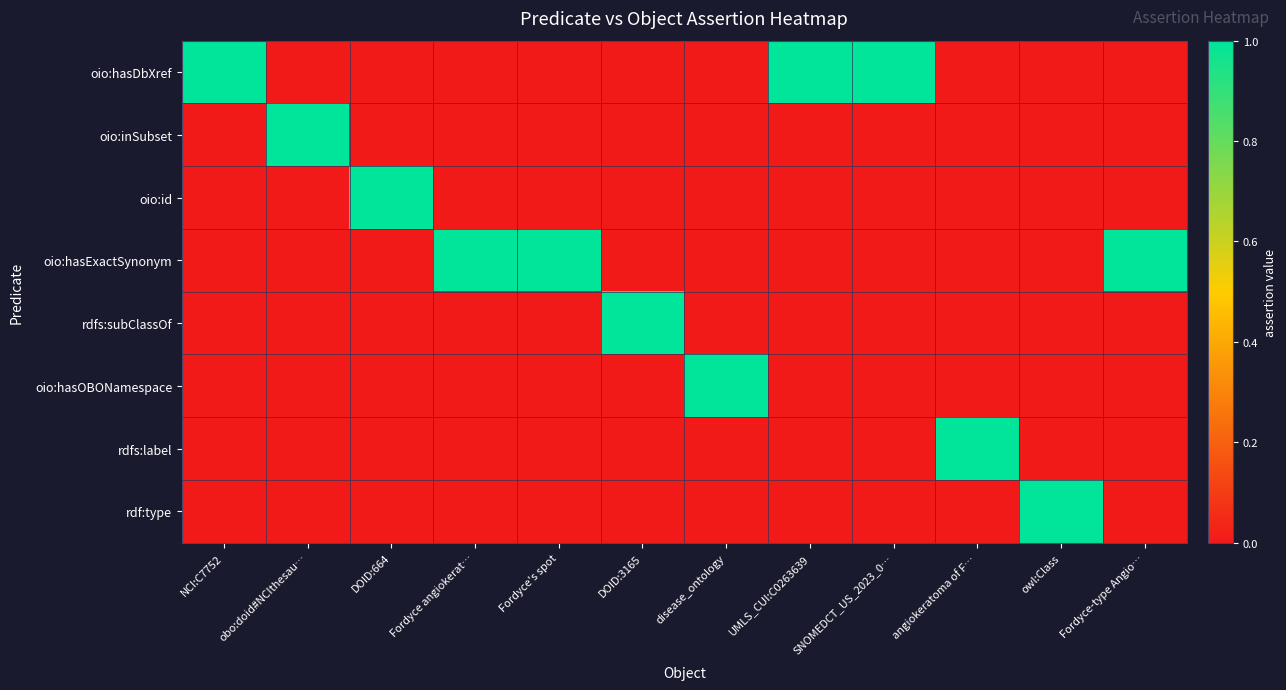

Reading left to right, what are all the values shown in this chart?

oio:hasDbXref: NCI:C7752=1	obo:doid#NCIthesau…=0	DOID:664=0	Fordyce angiokerat…=0	Fordyce's spot=0	DOID:3165=0	disease_ontology=0	UMLS_CUI:C0263639=1	SNOMEDCT_US_2023_0…=1	angiokeratoma of F…=0	owl:Class=0	Fordyce-type Angio…=0
oio:inSubset: NCI:C7752=0	obo:doid#NCIthesau…=1	DOID:664=0	Fordyce angiokerat…=0	Fordyce's spot=0	DOID:3165=0	disease_ontology=0	UMLS_CUI:C0263639=0	SNOMEDCT_US_2023_0…=0	angiokeratoma of F…=0	owl:Class=0	Fordyce-type Angio…=0
oio:id: NCI:C7752=0	obo:doid#NCIthesau…=0	DOID:664=1	Fordyce angiokerat…=0	Fordyce's spot=0	DOID:3165=0	disease_ontology=0	UMLS_CUI:C0263639=0	SNOMEDCT_US_2023_0…=0	angiokeratoma of F…=0	owl:Class=0	Fordyce-type Angio…=0
oio:hasExactSynonym: NCI:C7752=0	obo:doid#NCIthesau…=0	DOID:664=0	Fordyce angiokerat…=1	Fordyce's spot=1	DOID:3165=0	disease_ontology=0	UMLS_CUI:C0263639=0	SNOMEDCT_US_2023_0…=0	angiokeratoma of F…=0	owl:Class=0	Fordyce-type Angio…=1
rdfs:subClassOf: NCI:C7752=0	obo:doid#NCIthesau…=0	DOID:664=0	Fordyce angiokerat…=0	Fordyce's spot=0	DOID:3165=1	disease_ontology=0	UMLS_CUI:C0263639=0	SNOMEDCT_US_2023_0…=0	angiokeratoma of F…=0	owl:Class=0	Fordyce-type Angio…=0
oio:hasOBONamespace: NCI:C7752=0	obo:doid#NCIthesau…=0	DOID:664=0	Fordyce angiokerat…=0	Fordyce's spot=0	DOID:3165=0	disease_ontology=1	UMLS_CUI:C0263639=0	SNOMEDCT_US_2023_0…=0	angiokeratoma of F…=0	owl:Class=0	Fordyce-type Angio…=0
rdfs:label: NCI:C7752=0	obo:doid#NCIthesau…=0	DOID:664=0	Fordyce angiokerat…=0	Fordyce's spot=0	DOID:3165=0	disease_ontology=0	UMLS_CUI:C0263639=0	SNOMEDCT_US_2023_0…=0	angiokeratoma of F…=1	owl:Class=0	Fordyce-type Angio…=0
rdf:type: NCI:C7752=0	obo:doid#NCIthesau…=0	DOID:664=0	Fordyce angiokerat…=0	Fordyce's spot=0	DOID:3165=0	disease_ontology=0	UMLS_CUI:C0263639=0	SNOMEDCT_US_2023_0…=0	angiokeratoma of F…=0	owl:Class=1	Fordyce-type Angio…=0